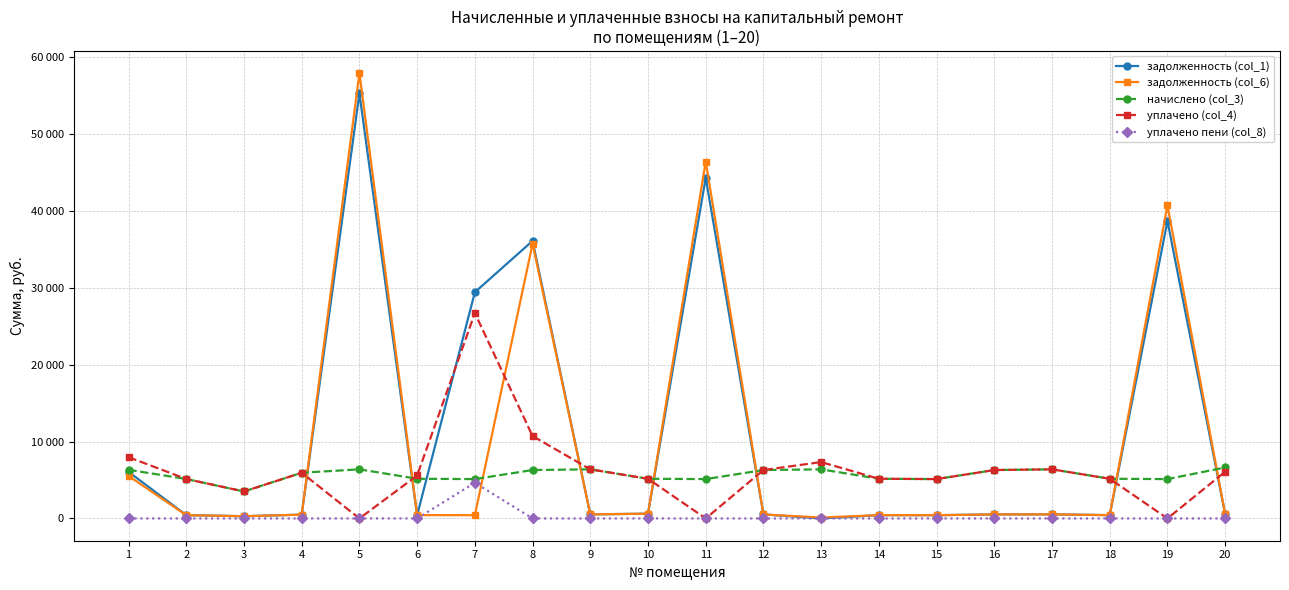

What are all the series names shown in the legend?

задолженность (col_1), задолженность (col_6), начислено (col_3), уплачено (col_4), уплачено пени (col_8)